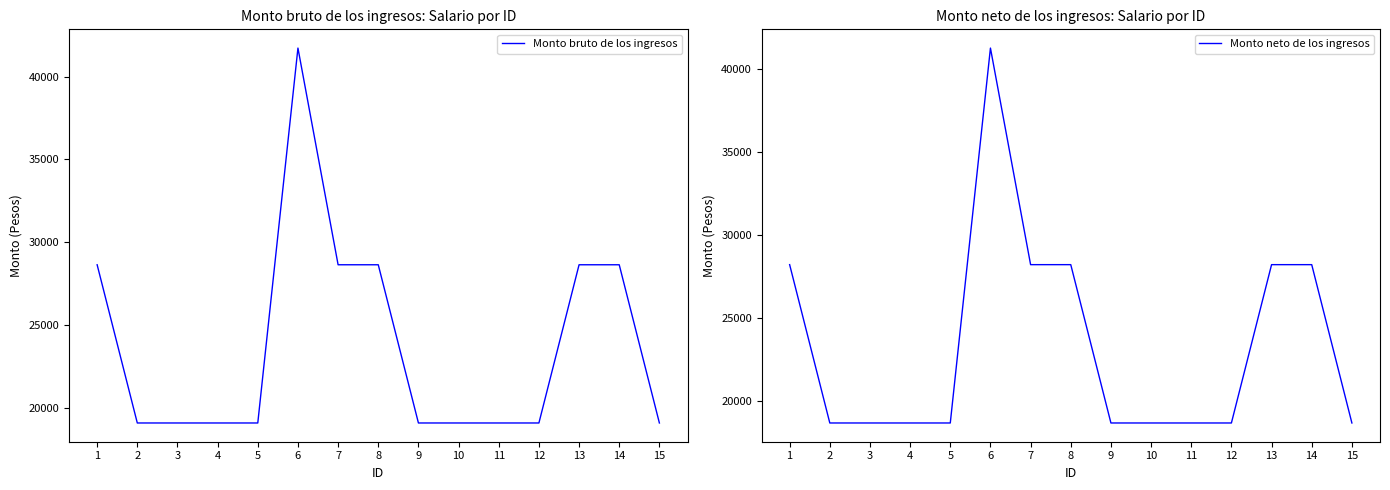

At which category is the sum across all series the highest?

6